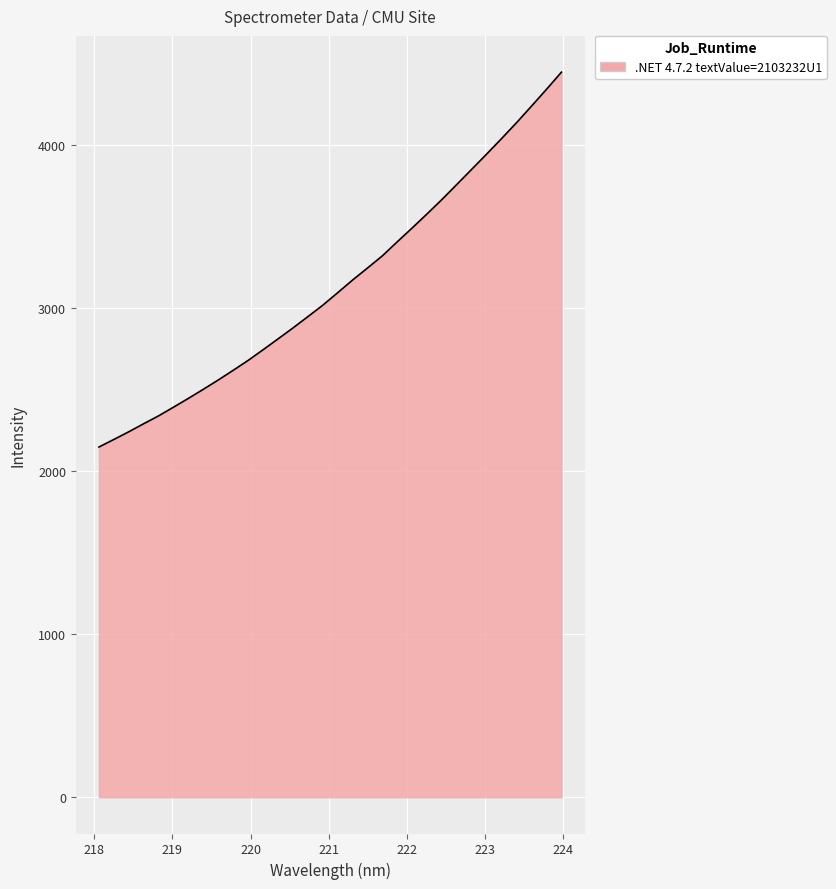

What is the smallest value displayed?

2147.6